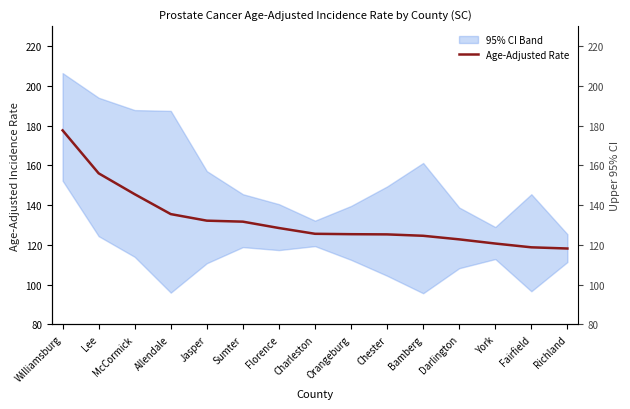

Count the number of categories in the chart.

15